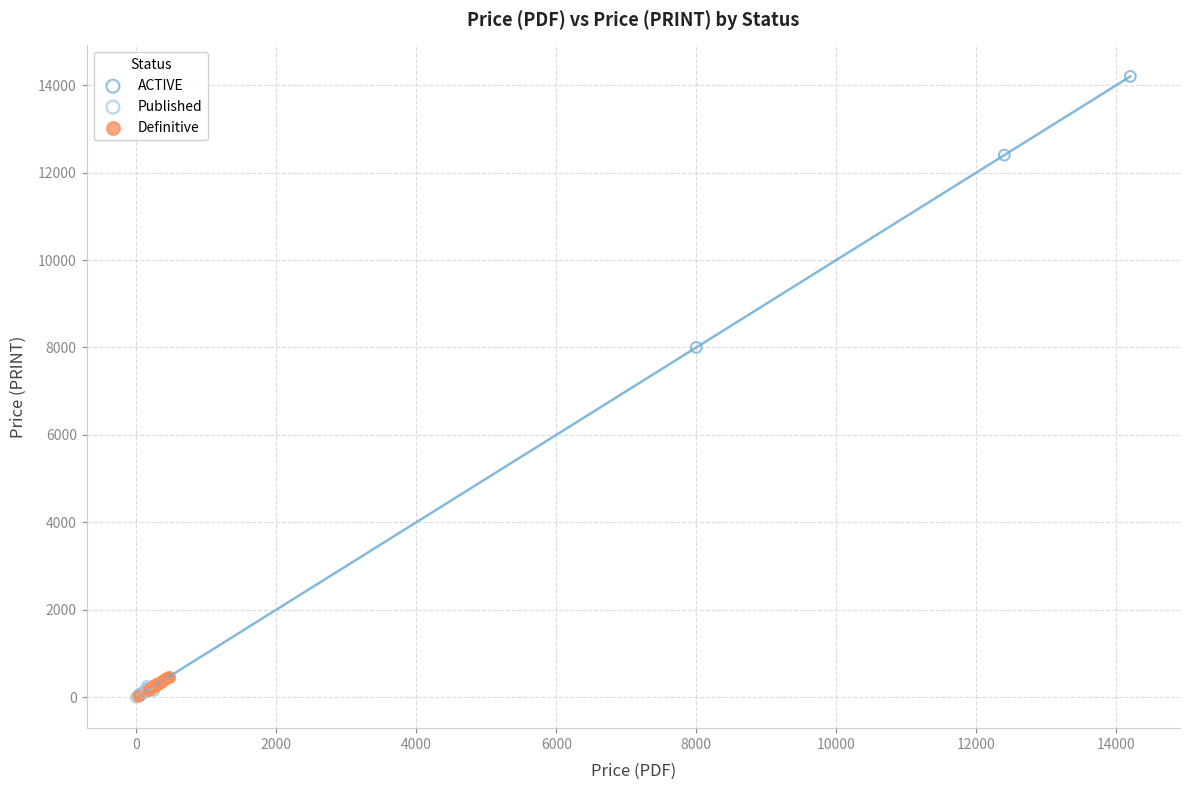

Which series has the largest Y range (max minus min)?

ACTIVE